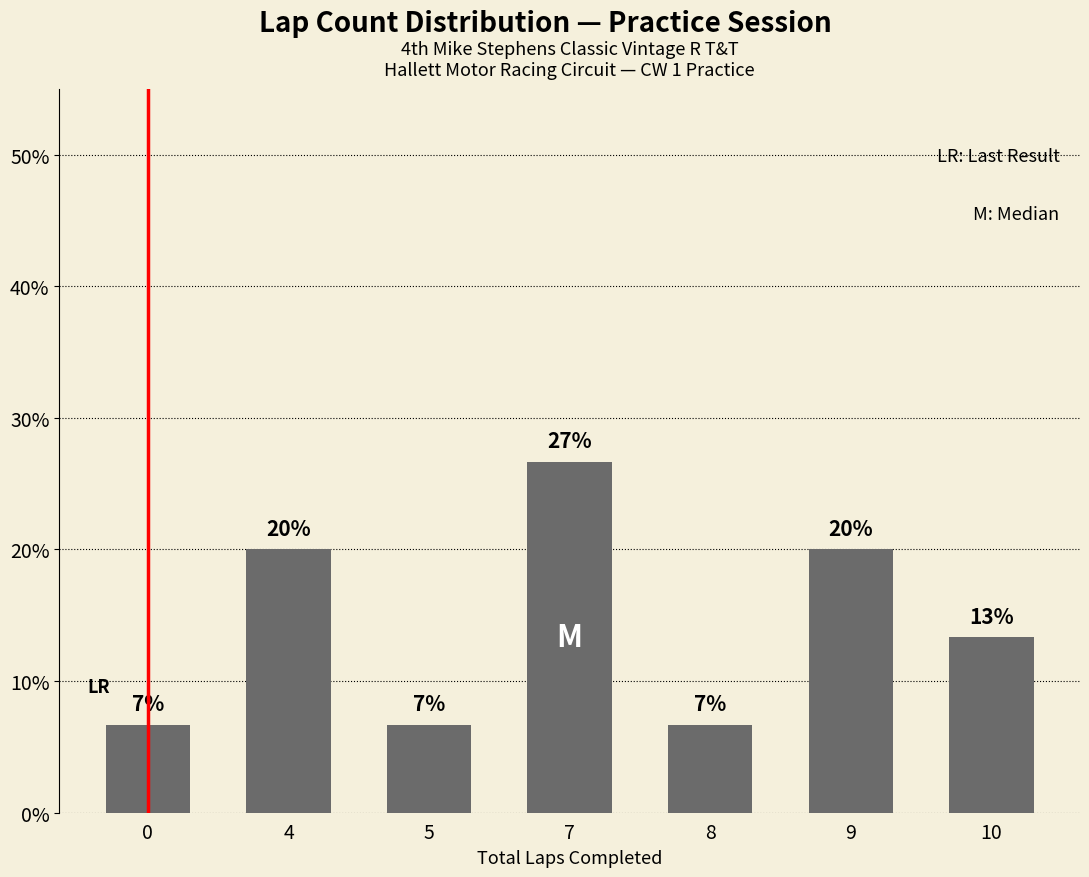

The chart shows a value of 20.0 at 4. True or false?

True